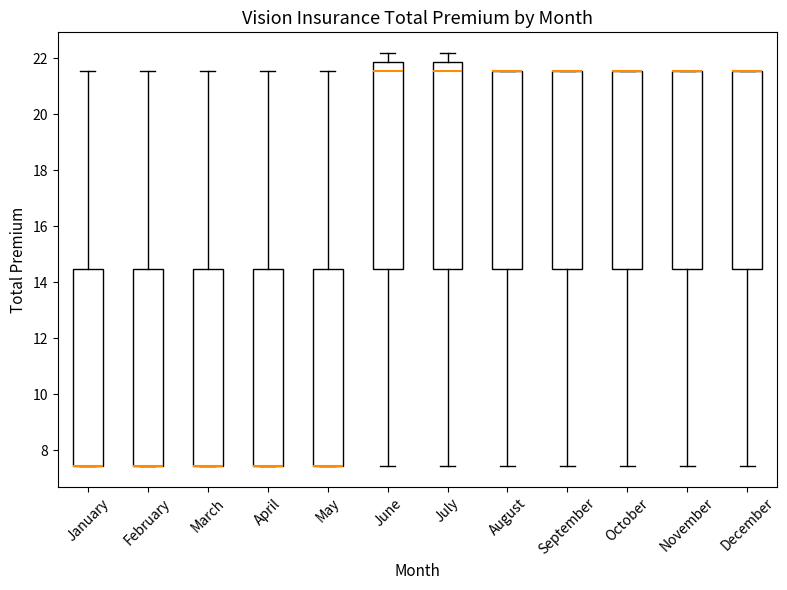

Where is the lower edge of the box for March on the y-axis? The values are not printed on the chart, so give them approximately, as read against the axis.

7.4